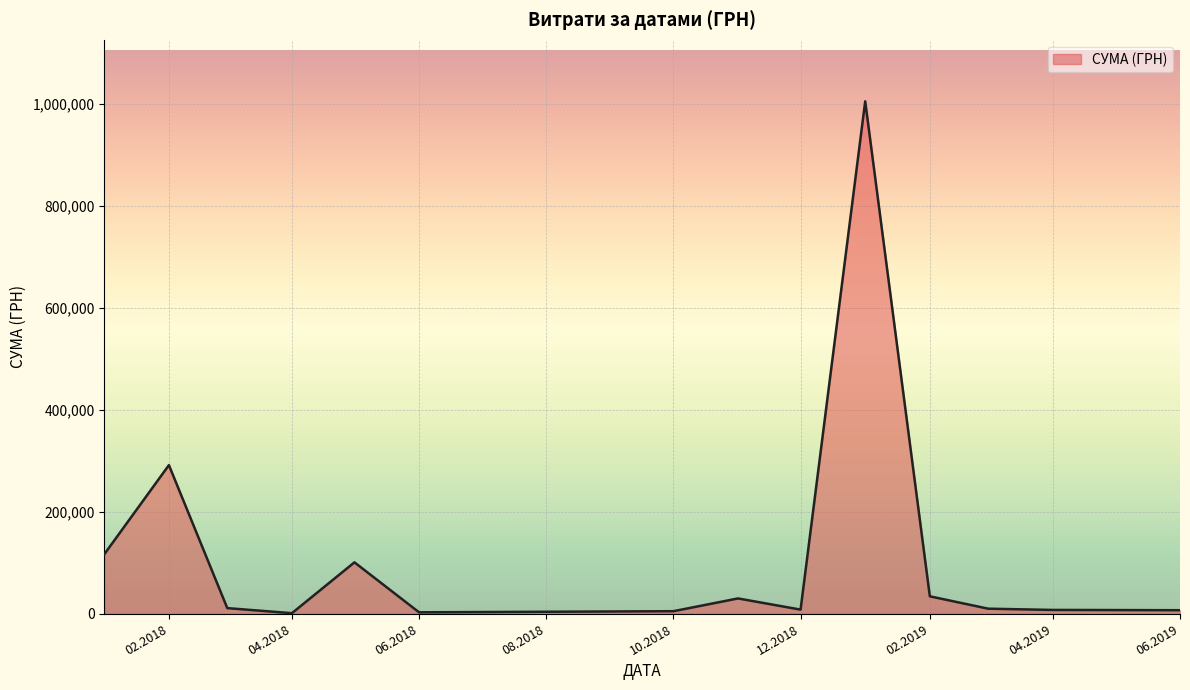

What is the greatest value displayed?

1004842.2